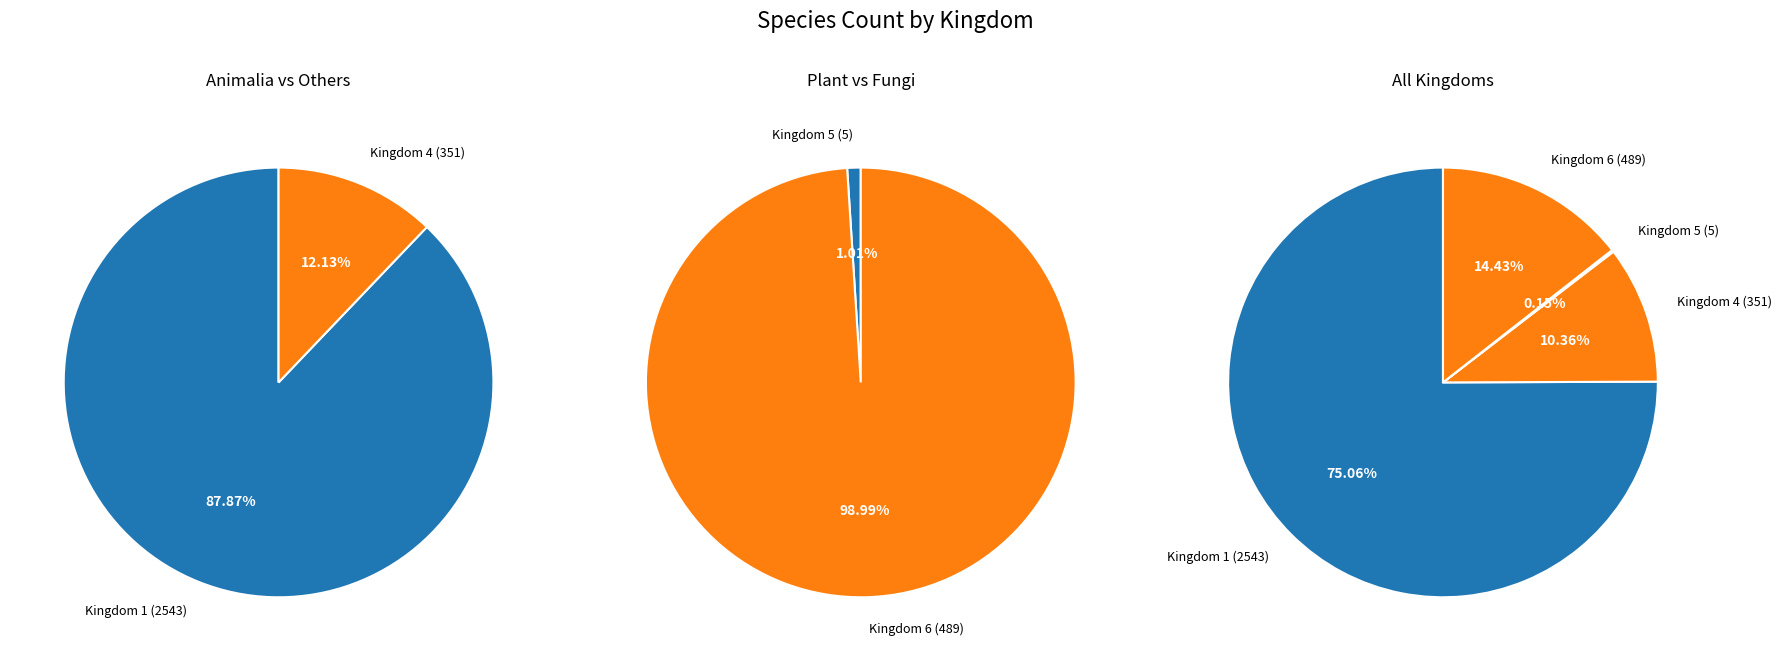

Which category has the biggest portion of the pie?

1